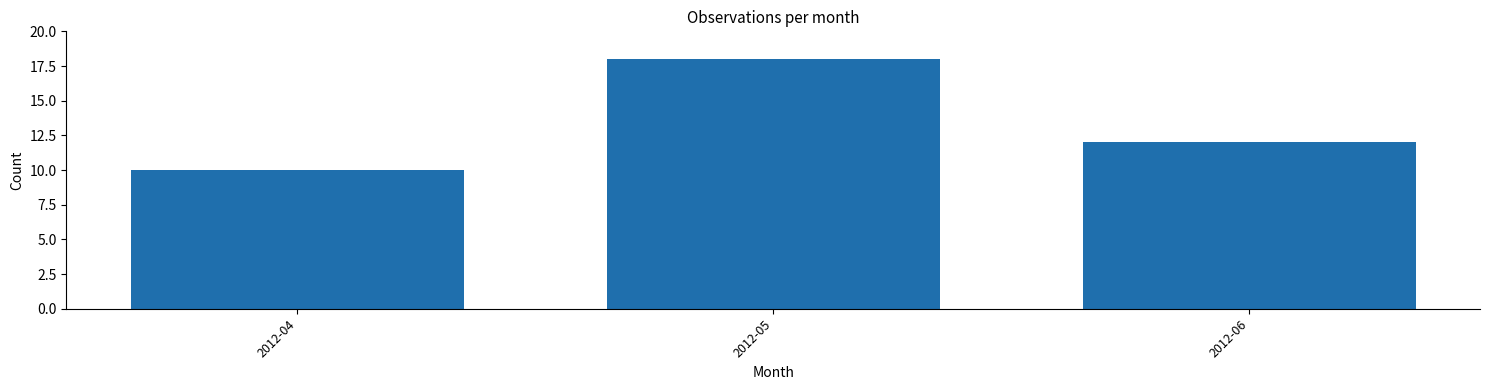

Reading left to right, extract all data points from this chart.

2012-04=10	2012-05=18	2012-06=12